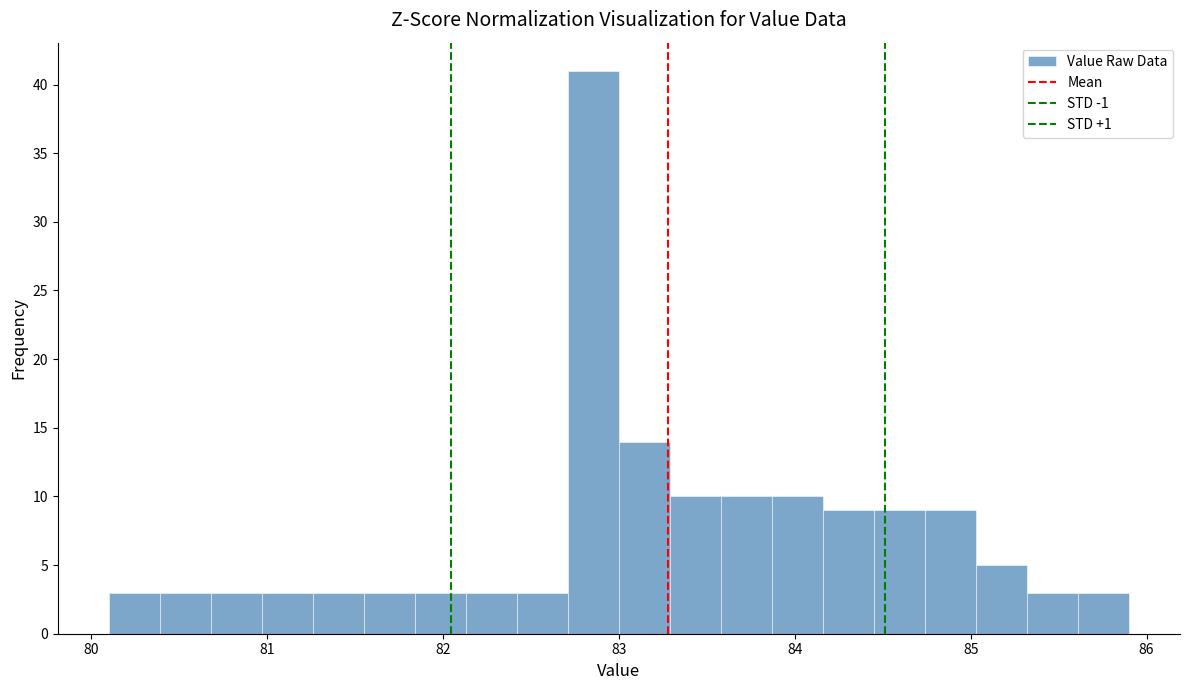

Around what value on the x-axis is the tallest bar? Give the approximate position of its centre, as read against the axis.

82.9